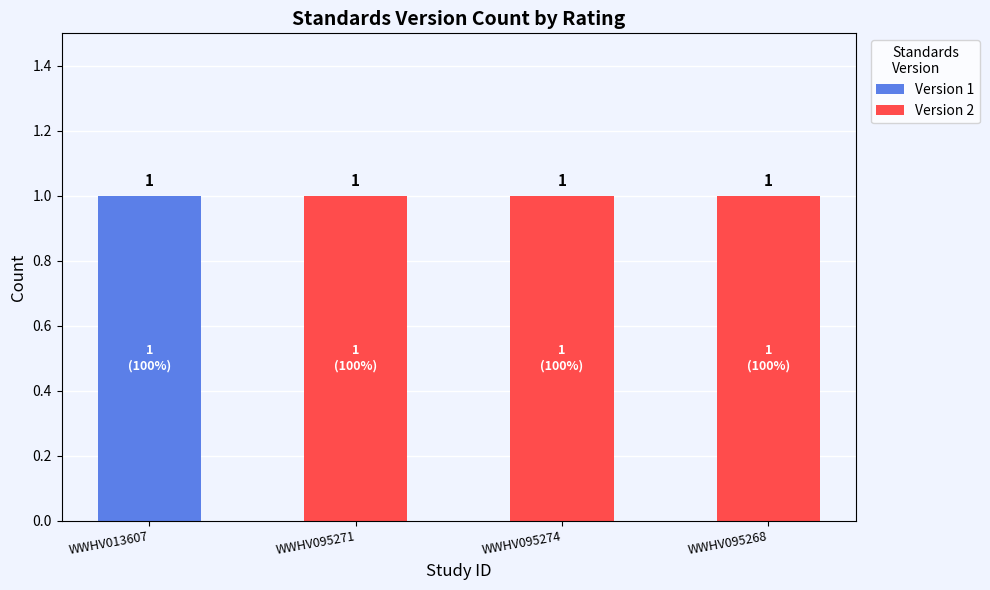

Reading left to right, list the values for the Version 1 series.

WWHV013607=1	WWHV095271=0	WWHV095274=0	WWHV095268=0